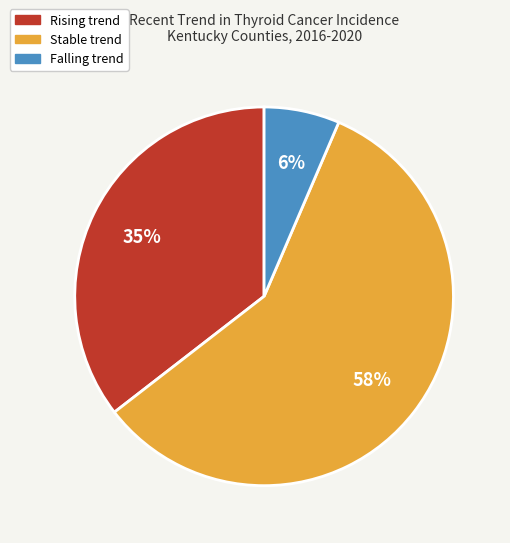

How many segments does this pie chart have?

3